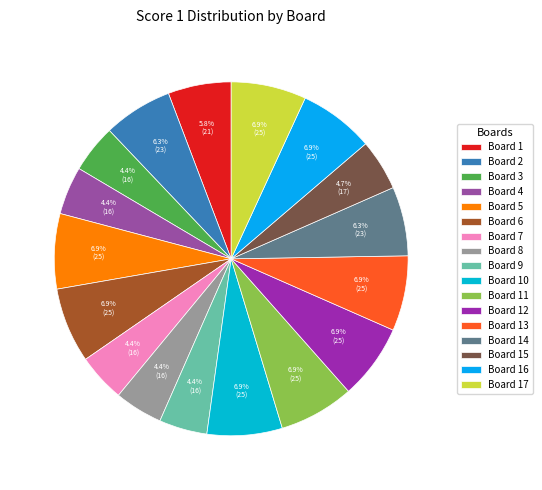

What percentage is the Board 10 slice, to the nearest percent?

7%